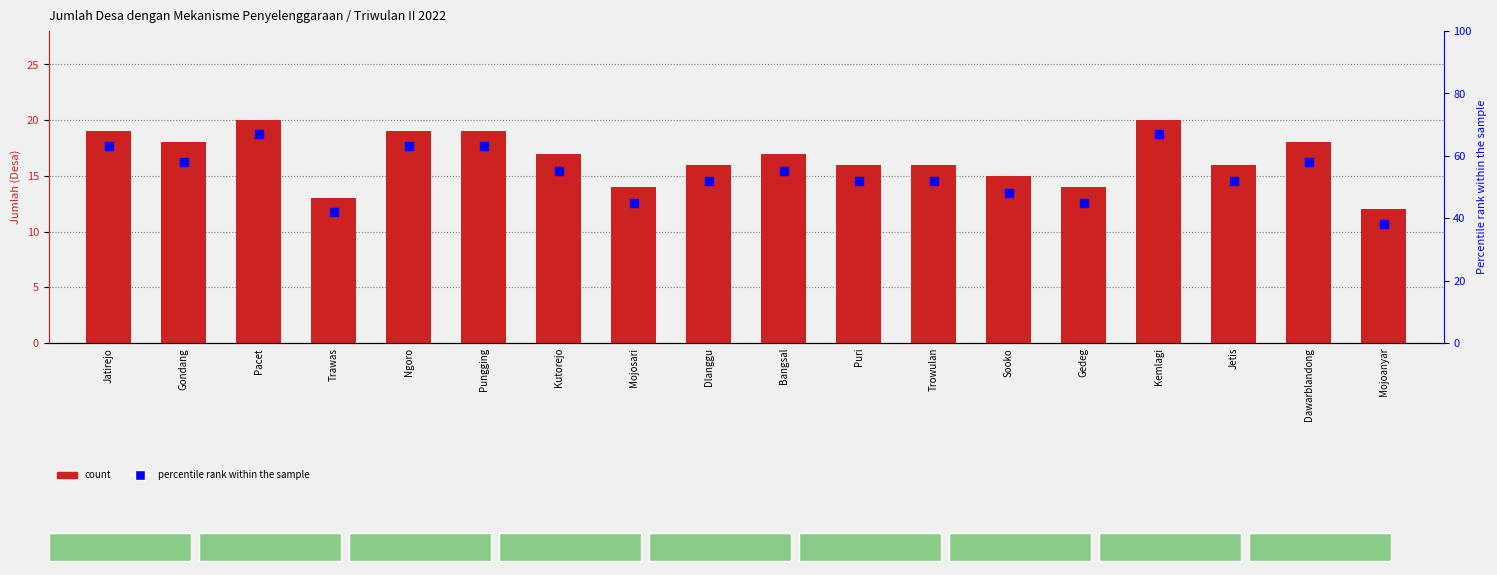

What is the total value across all series at Ngoro?

82